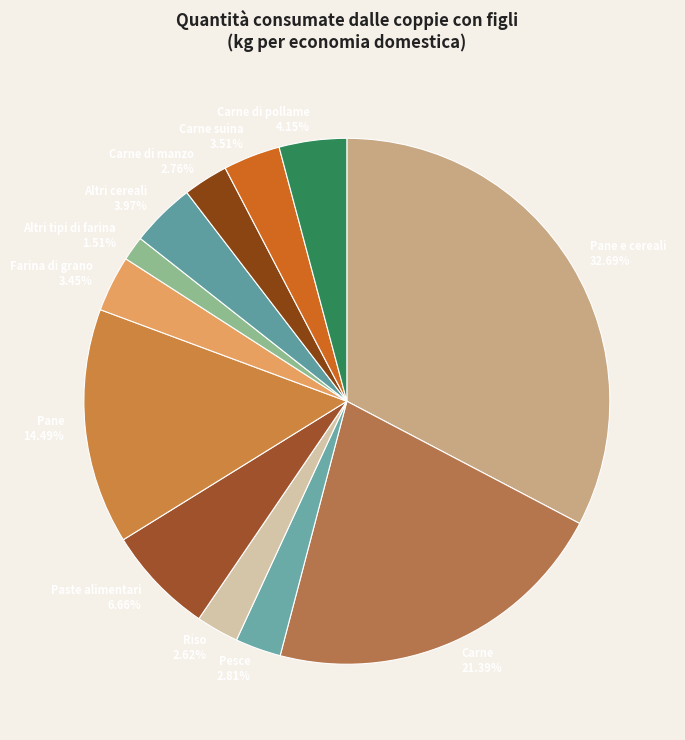

Which slice is the smallest?

Altri tipi di farina